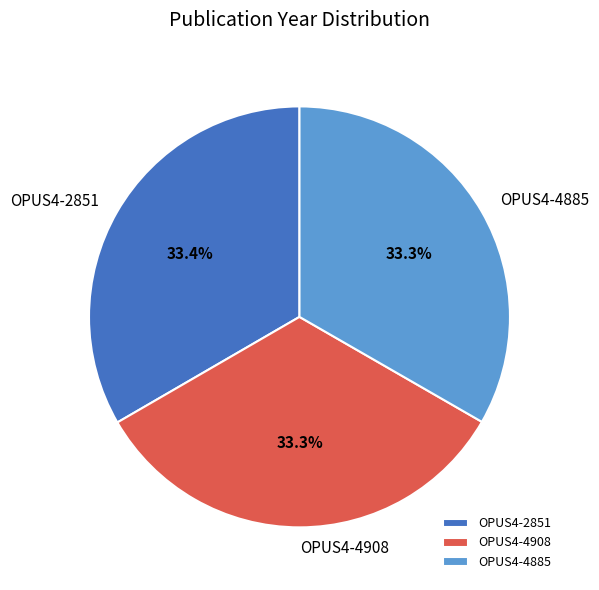

Combined, do OPUS4-2851 and OPUS4-4908 account for over 50%?

Yes